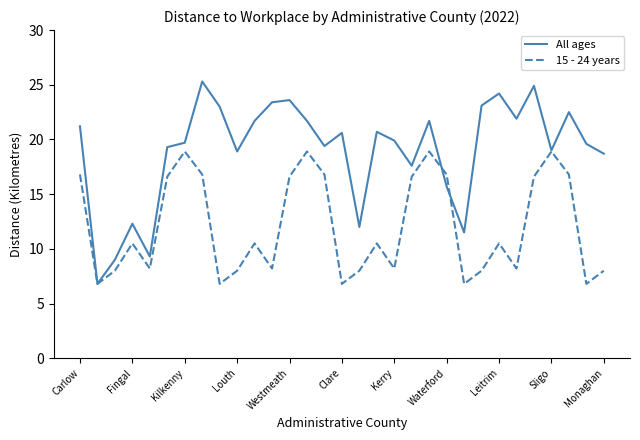

Rank the series by their maximum value, from lowest to highest.

15 - 24 years, All ages